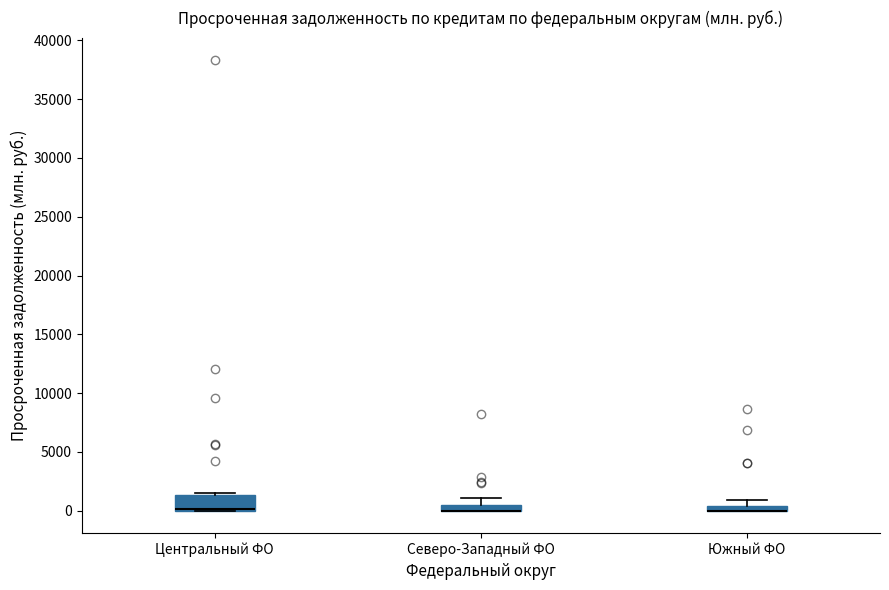

Where is the upper edge of the box for Центральный ФО on the y-axis? The values are not printed on the chart, so give them approximately, as read against the axis.

1500